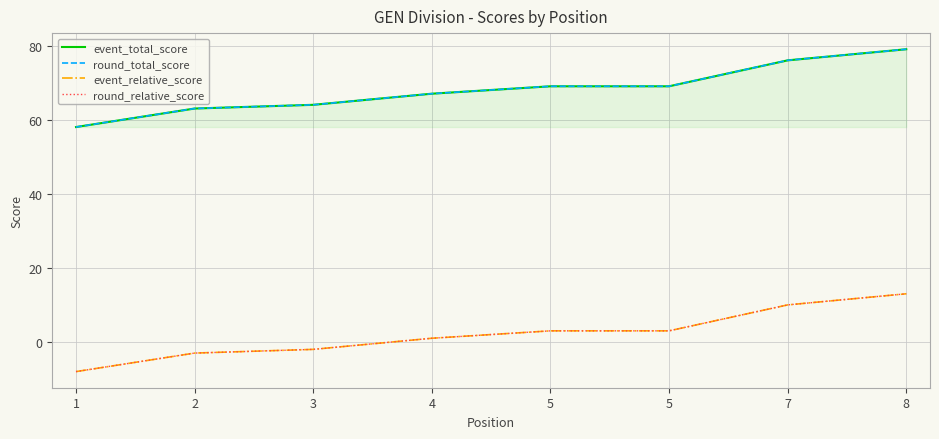

True or false: round_total_score has more than 0 points higher than both neighbors.

False